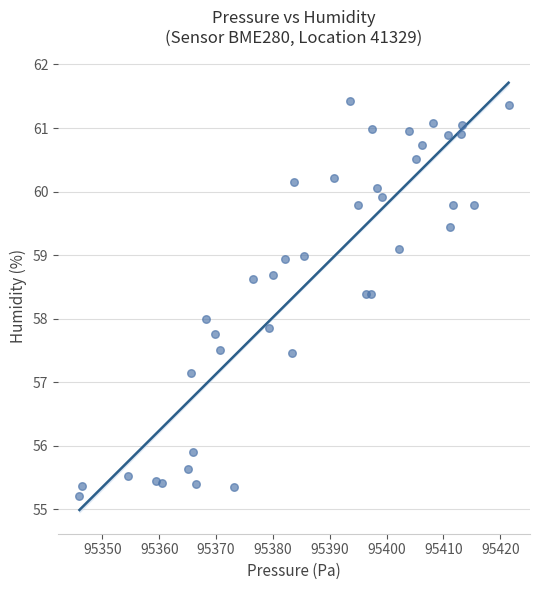

What is the range of Y values (max minus min)?

6.2